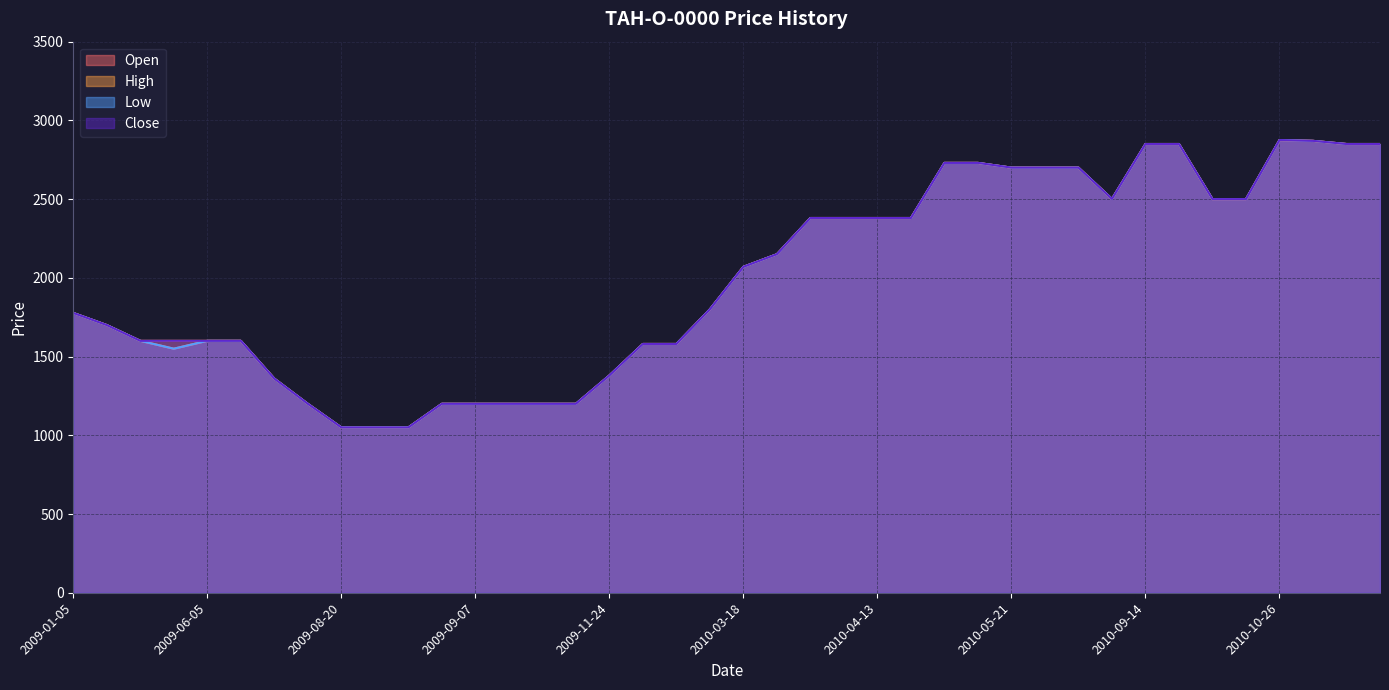

What is the label of the 19th point from the left?

2010-02-23